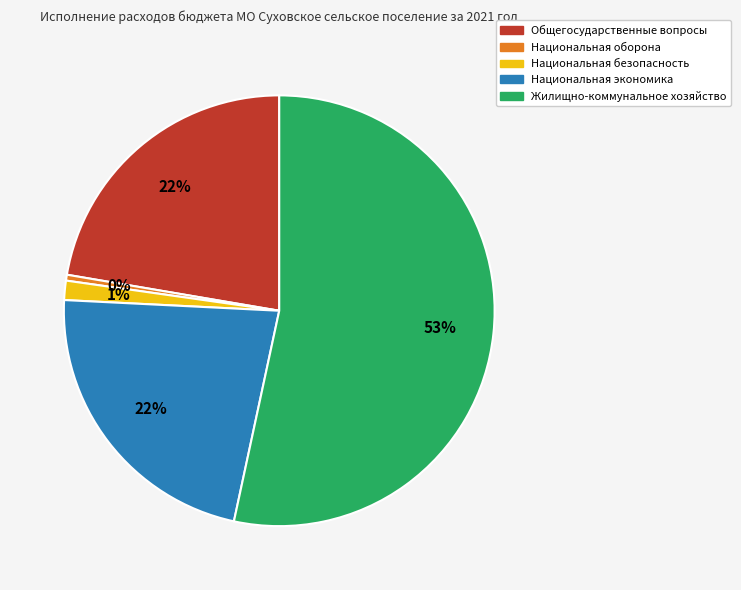

What is the smallest slice in the pie chart?

Национальная оборона